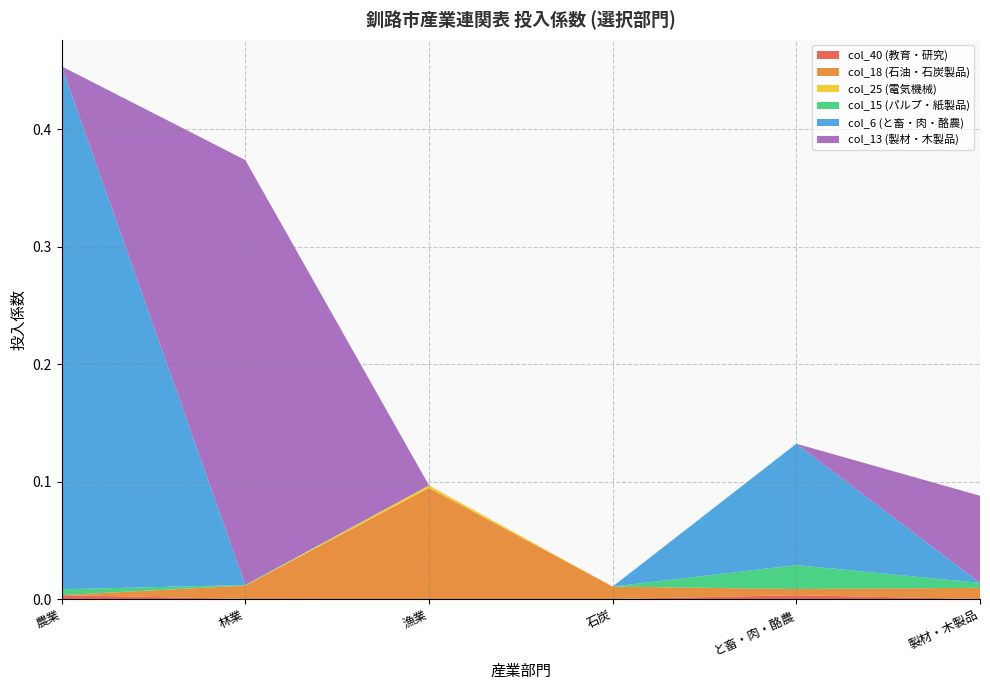

Reading right to left, transcribe all the data shown in this chart.

col_40 (教育・研究): 0.0	0.0	0.0	0.0	0.0	0.0
col_18 (石油・石炭製品): 0.0	0.0	0.0	0.1	0.0	0.0
col_25 (電気機械): 0.0	0.0	0.0	0.0	0.0	0.0
col_15 (パルプ・紙製品): 0.0	0.0	0.0	0.0	0.0	0.0
col_6 (と畜・肉・酪農): 0.0	0.1	0.0	0.0	0.0	0.4
col_13 (製材・木製品): 0.1	0.0	0.0	0.0	0.4	0.0